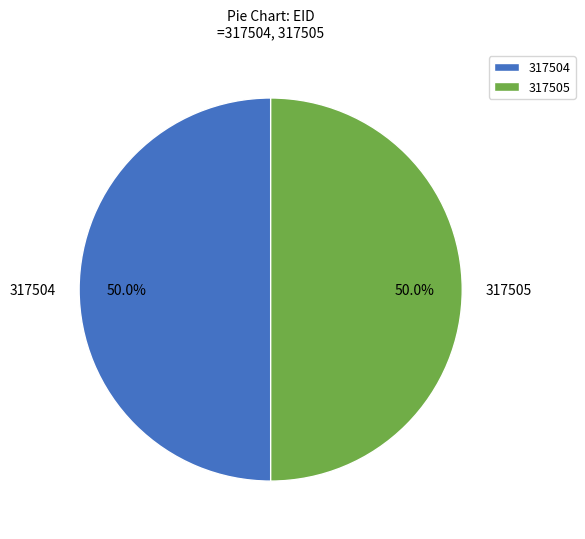

What is the ratio of the value at 317504 to the value at 317505?

1.0